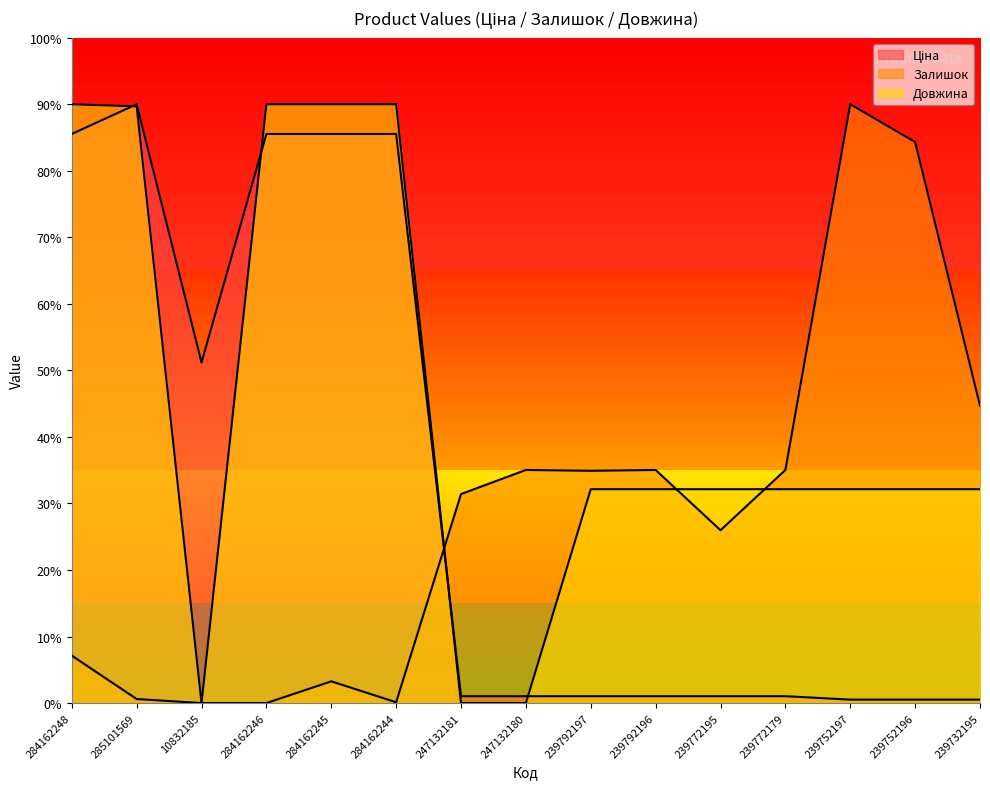

Reading left to right, list all the values displayed in this chart.

Ціна: 8553.5	9000.0	5119.2	8553.5	8553.5	8553.5	102.9	102.9	102.9	102.9	102.9	102.9	51.5	51.5	51.5
Залишок: 712.8	60.4	0.0	0.0	326.2	12.1	3140.9	3503.4	3491.3	3503.4	2597.3	3503.4	9000.0	8432.2	4469.8
Довжина: 9000.0	8967.9	0.0	9000.0	9000.0	9000.0	0.0	0.0	3214.3	3214.3	3214.3	3214.3	3214.3	3214.3	3214.3